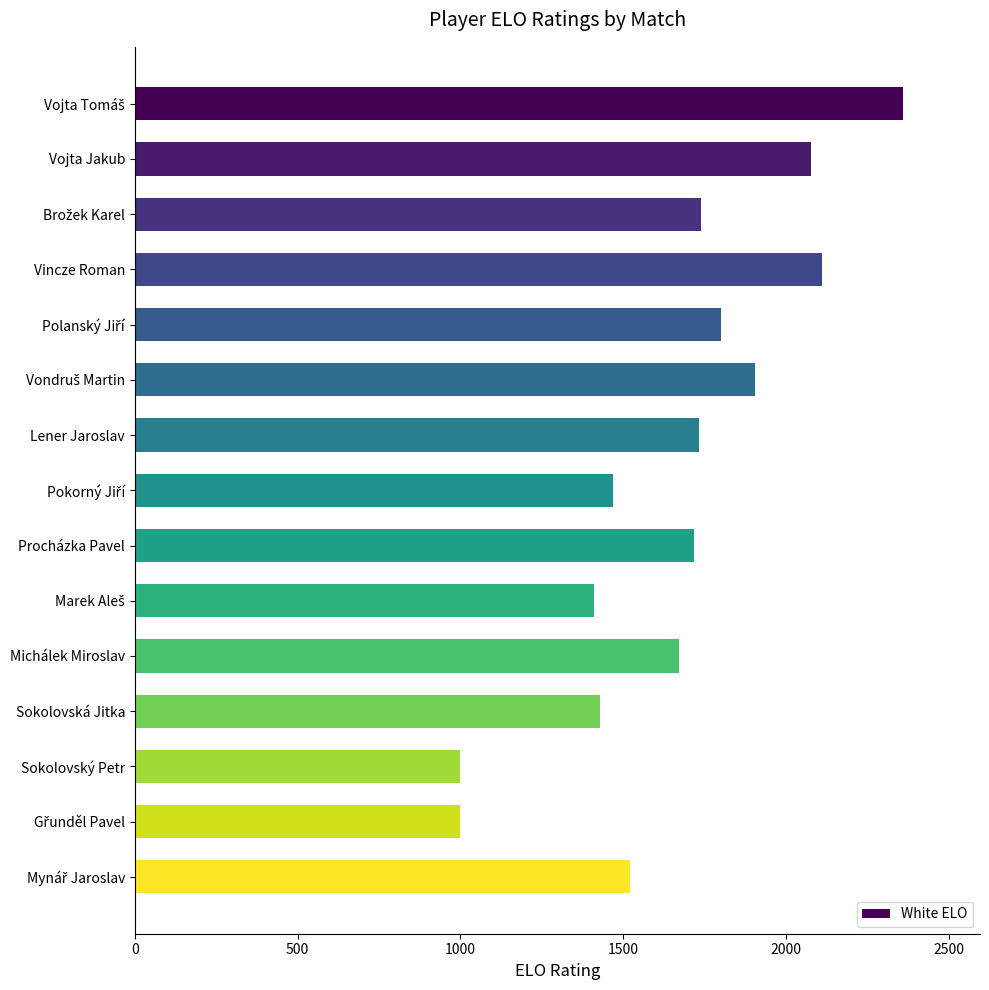

What is the label of the 7th bar from the top?

Lener Jaroslav